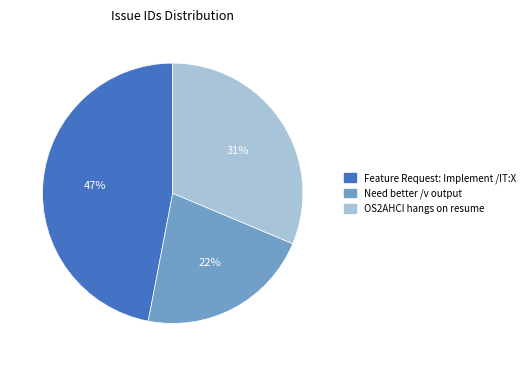

Count the number of slices in the pie.

3